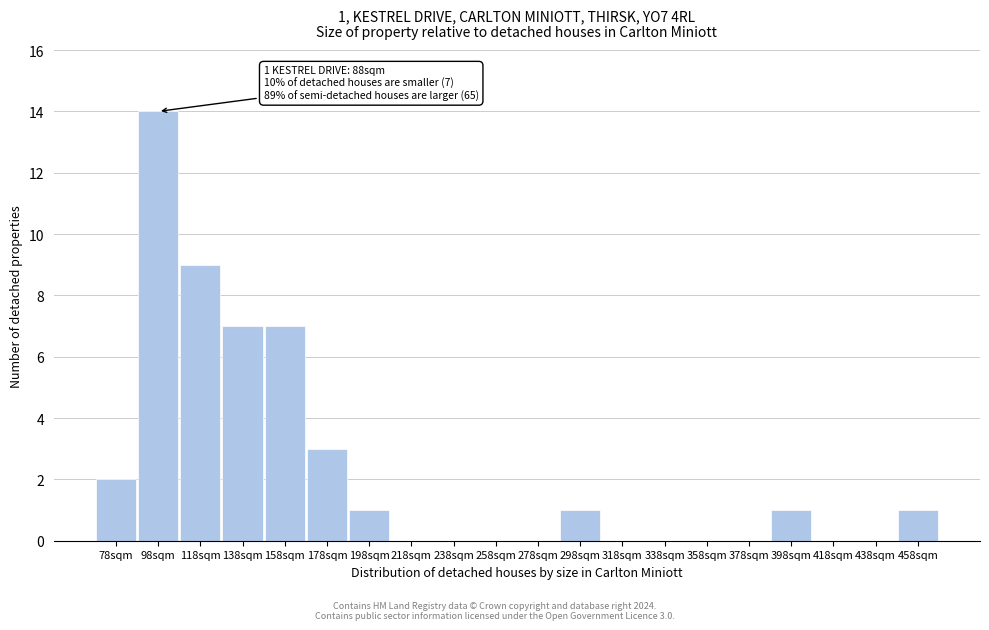

Reading right to left, what are all the values shown in this chart?

458sqm=1	438sqm=0	418sqm=0	398sqm=1	378sqm=0	358sqm=0	338sqm=0	318sqm=0	298sqm=1	278sqm=0	258sqm=0	238sqm=0	218sqm=0	198sqm=1	178sqm=3	158sqm=7	138sqm=7	118sqm=9	98sqm=14	78sqm=2